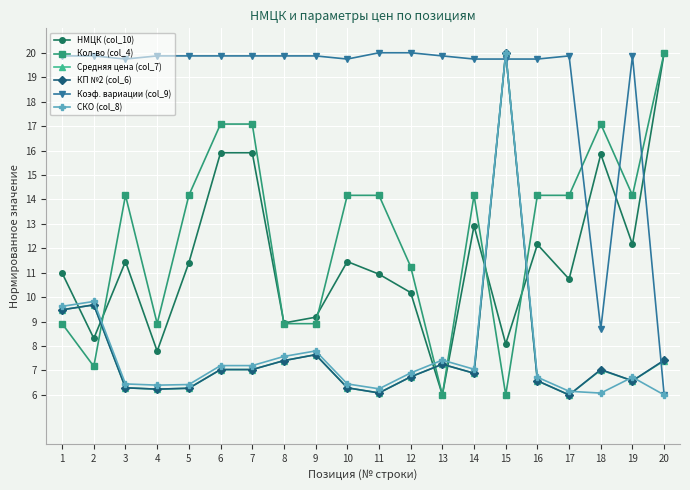

What is the spread (max minus min) of values at 17?

13.9